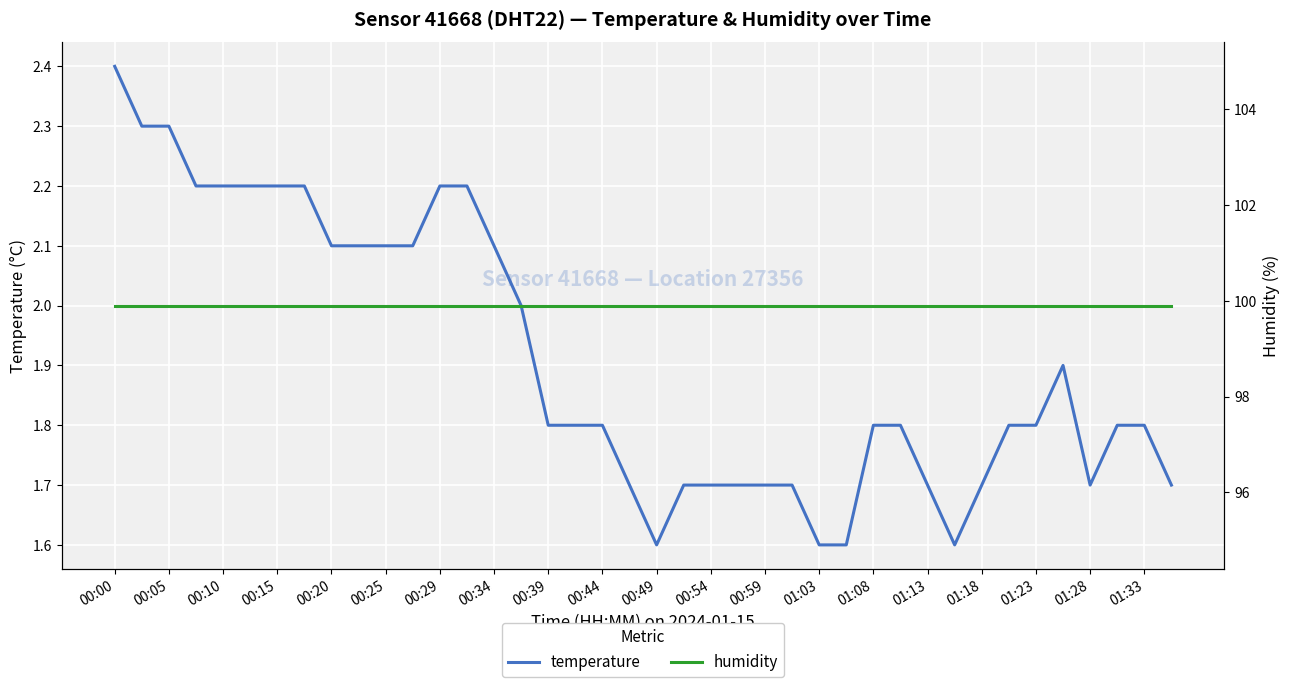

What is the highest value of the temperature series?

2.4